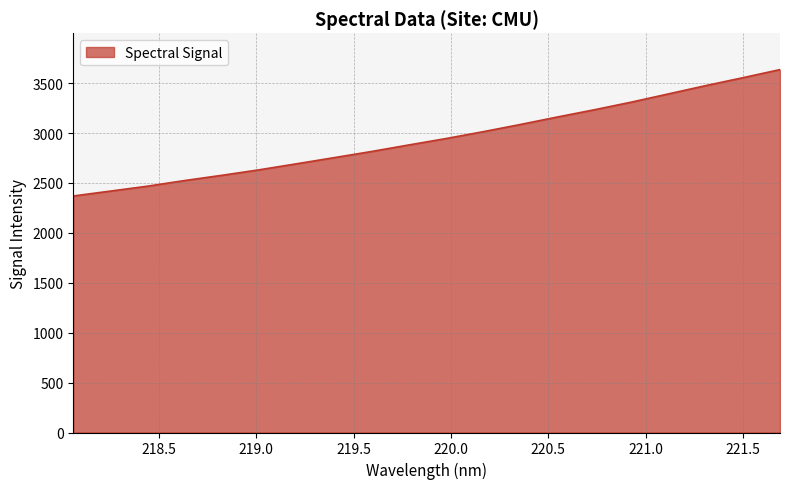

What is the difference between the maximum and minimum values?

1266.2